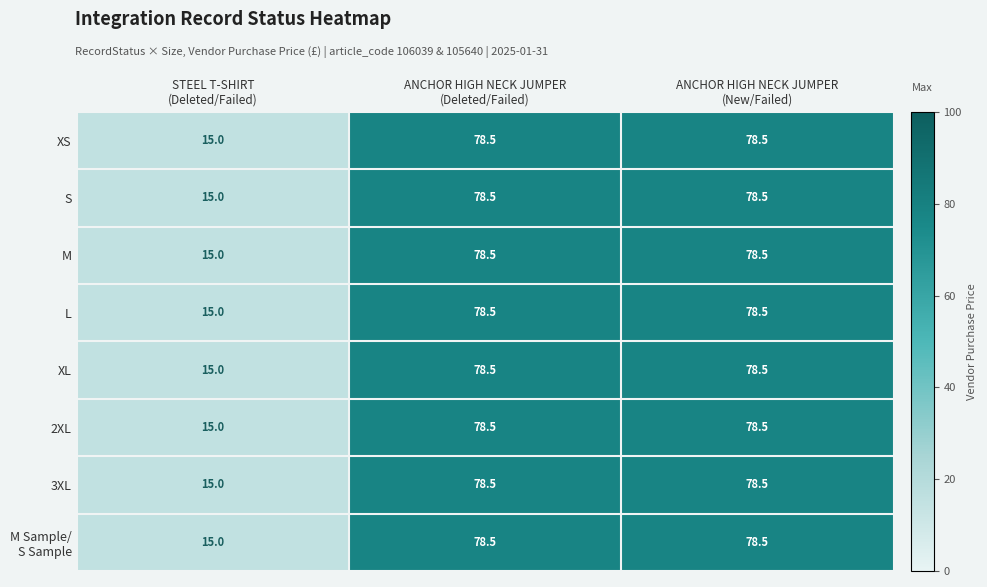

What is the average value of the L series?

57.3